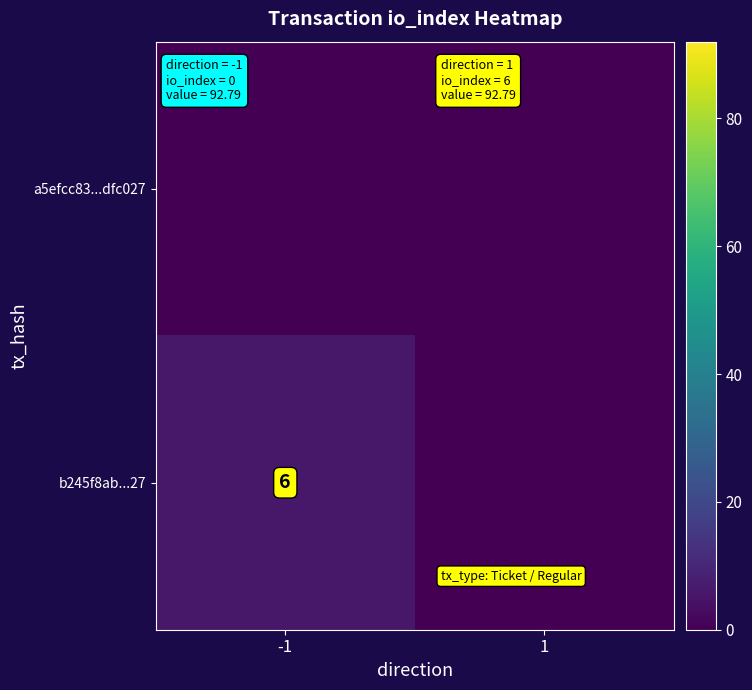

At which category is the sum across all series the highest?

-1